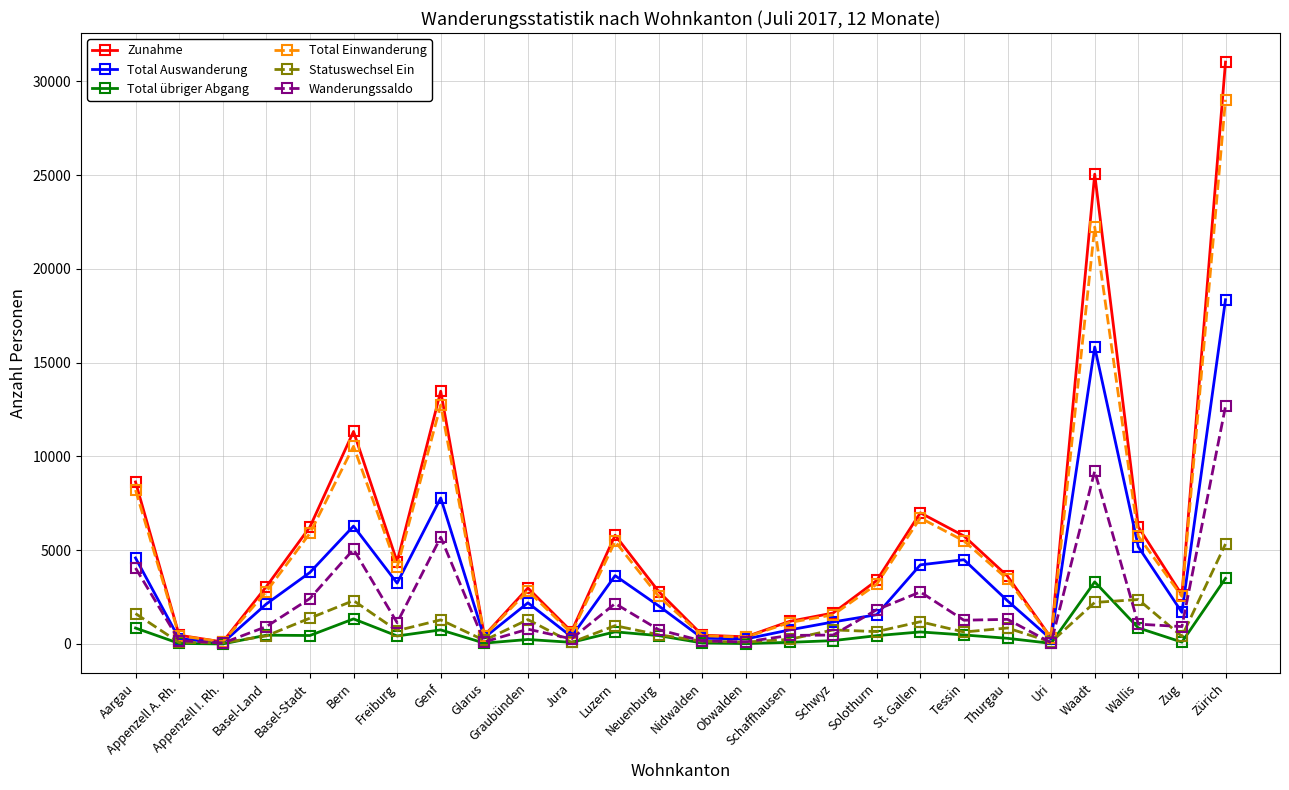

What is the difference between the Total Einwanderung values at Zürich and Thurgau?

25564